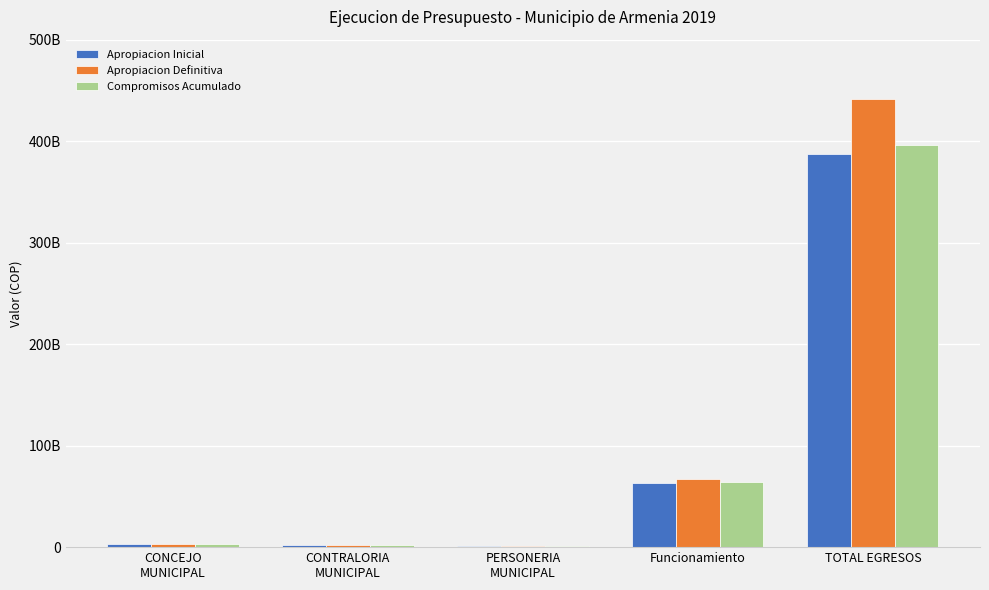

What are all the series names shown in the legend?

Apropiacion Inicial, Apropiacion Definitiva, Compromisos Acumulado